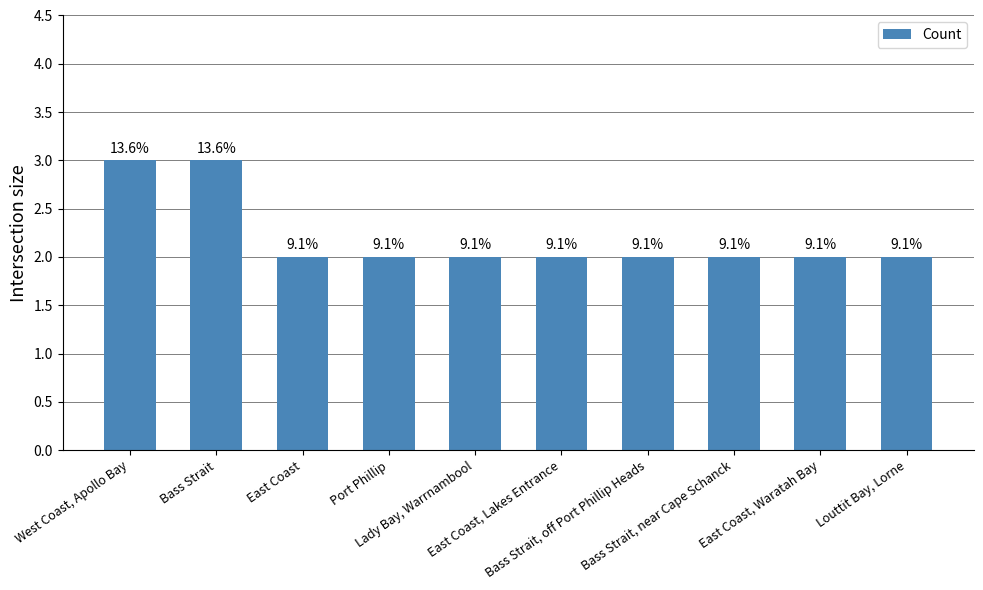

What value does the data have at Bass Strait?

3